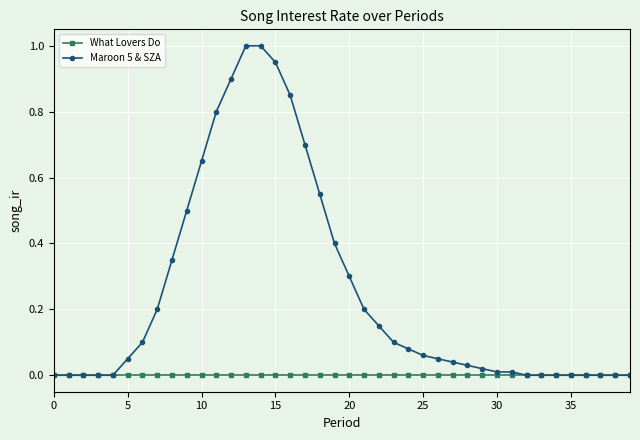

Which series has the largest range (max minus min)?

Maroon 5 & SZA